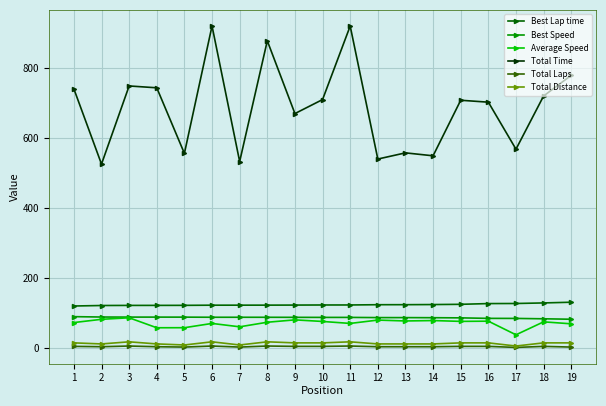

What is the difference between the maximum and minimum values in the Total Laps series?

4.0